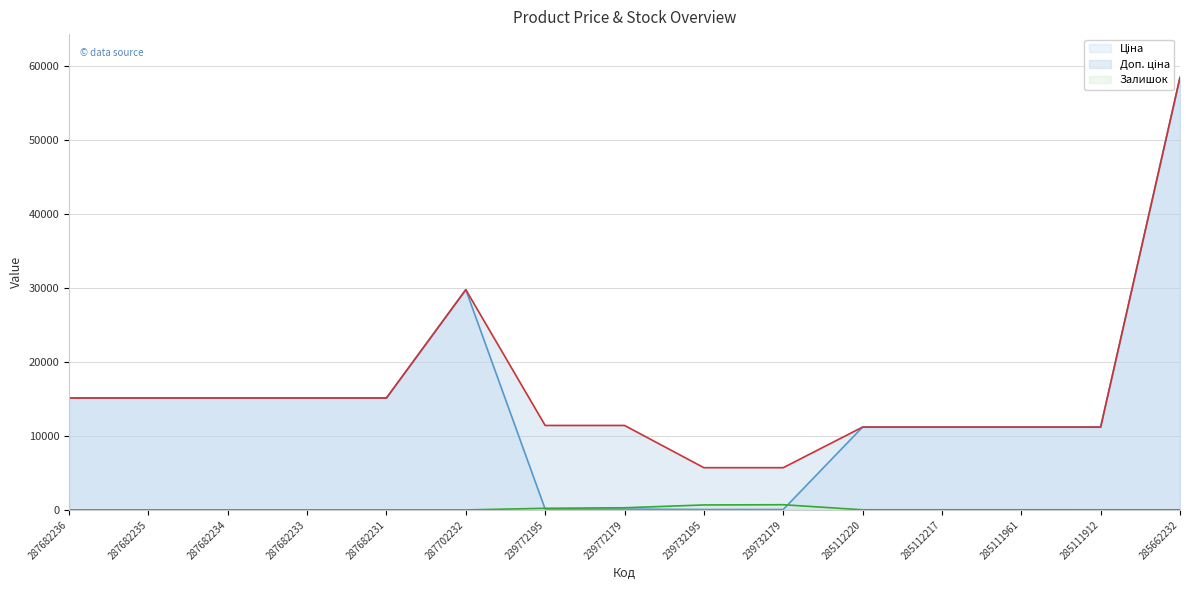

What is the sum of the Ціна values at 287682235 and 287682236?

30240.0